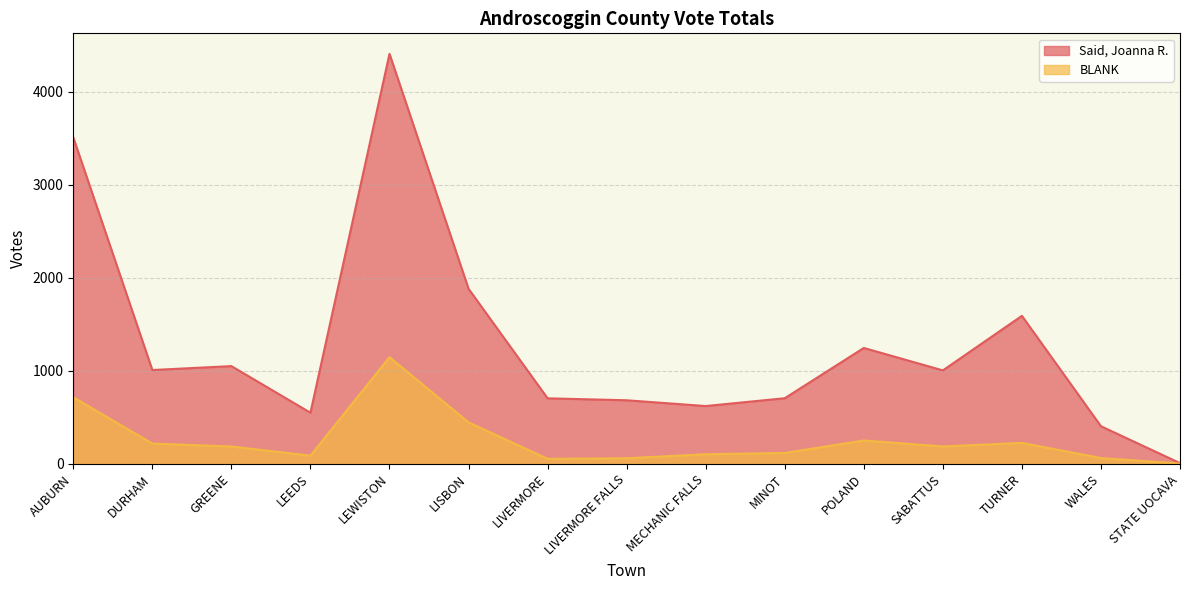

What is the spread (max minus min) of values at MINOT?

588